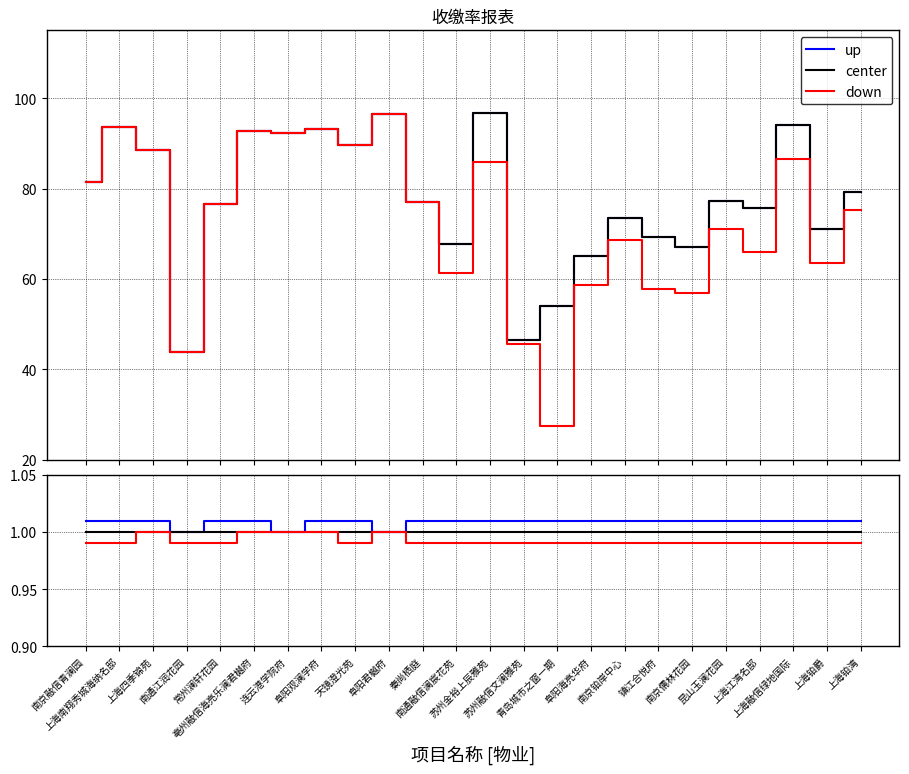

The down series shows 1.0 at 苏州融信文澜雅苑. True or false?

True